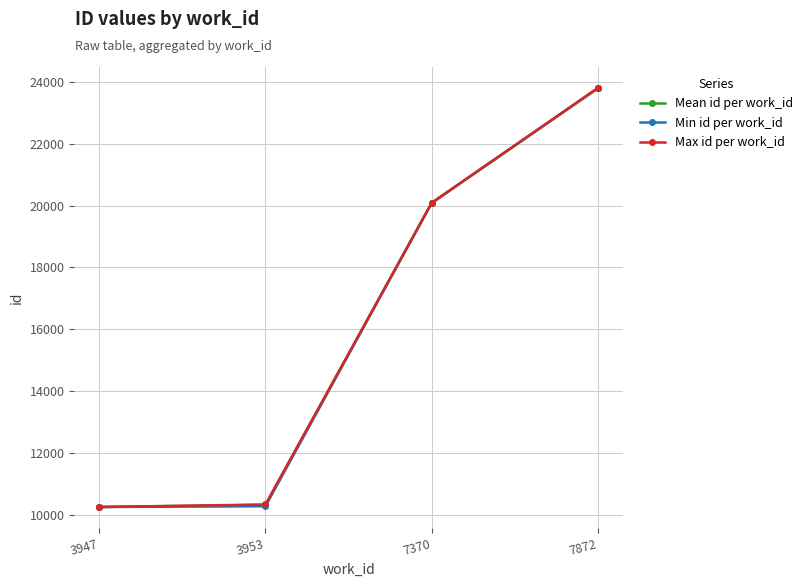

True or false: Mean id per work_id has more than 0 points higher than both neighbors.

False